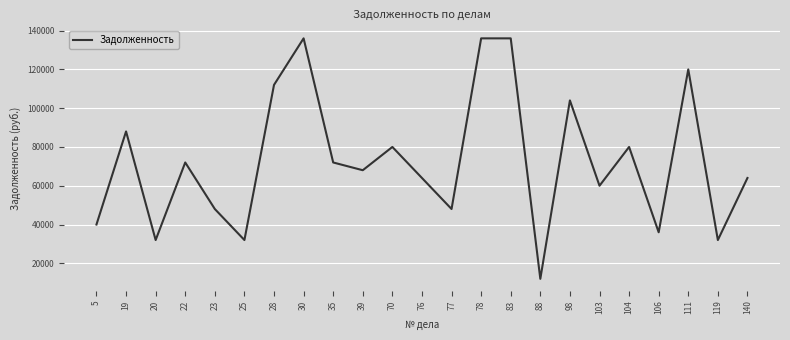

What is the greatest value displayed?

136000